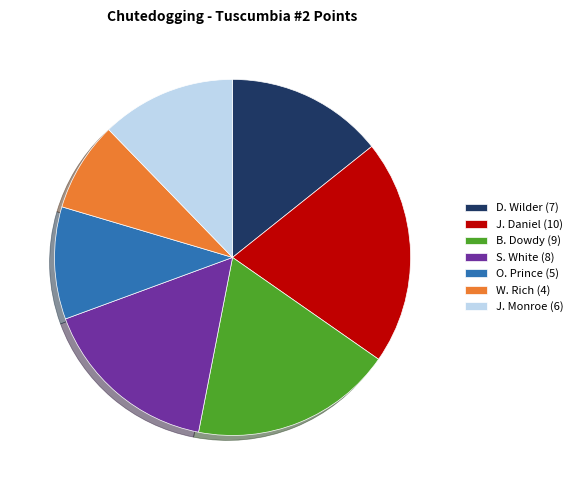

What is the smallest slice in the pie chart?

W. Rich (4)